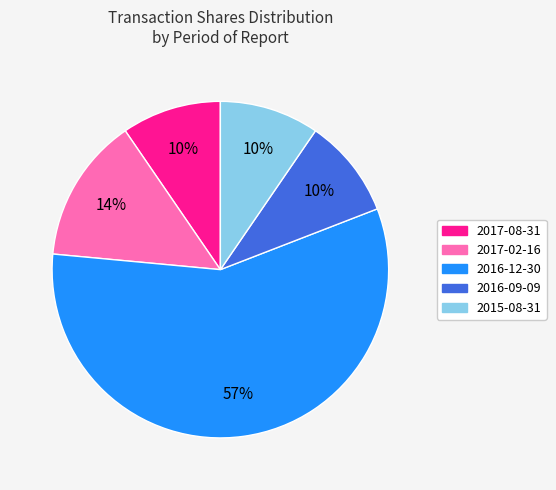

Which slice is the largest?

2016-12-30